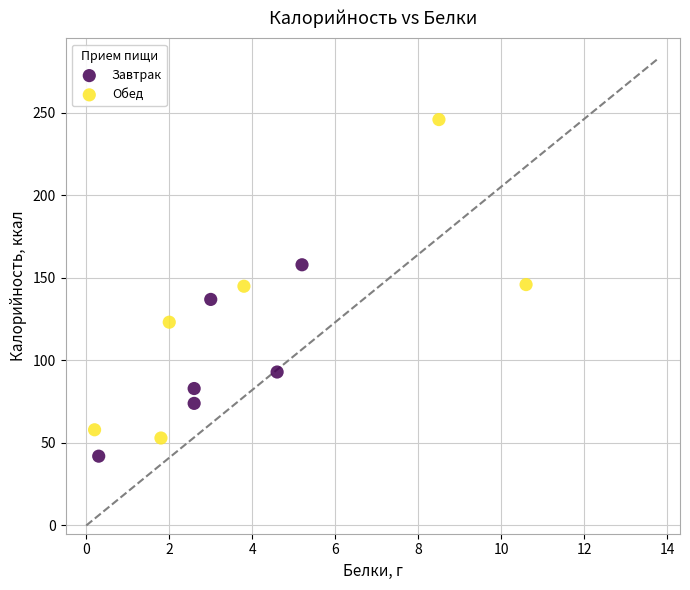

Which series contains the highest Y value?

Обед